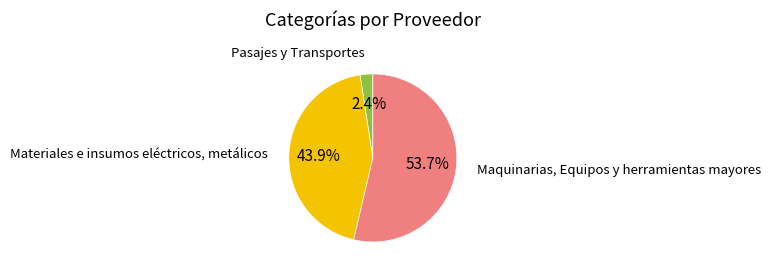

Between Pasajes y Transportes and Materiales e insumos eléctricos, metálicos, which is larger?

Materiales e insumos eléctricos, metálicos